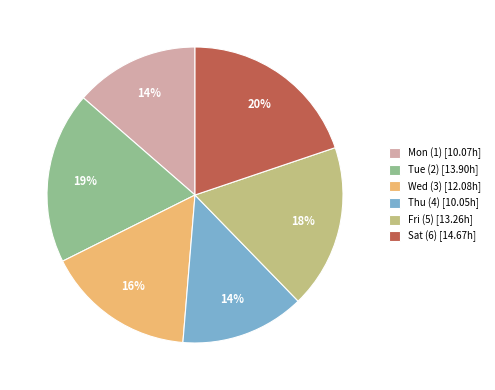

To the nearest percent, what portion does Tue (2) represent?

19%